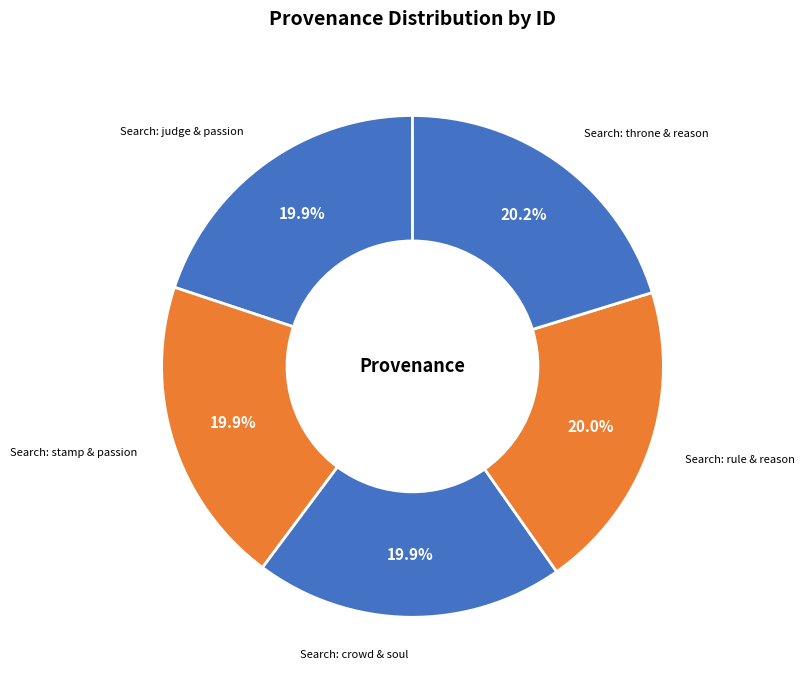

What percentage is NOT represented by Search: throne & reason?

79.8%